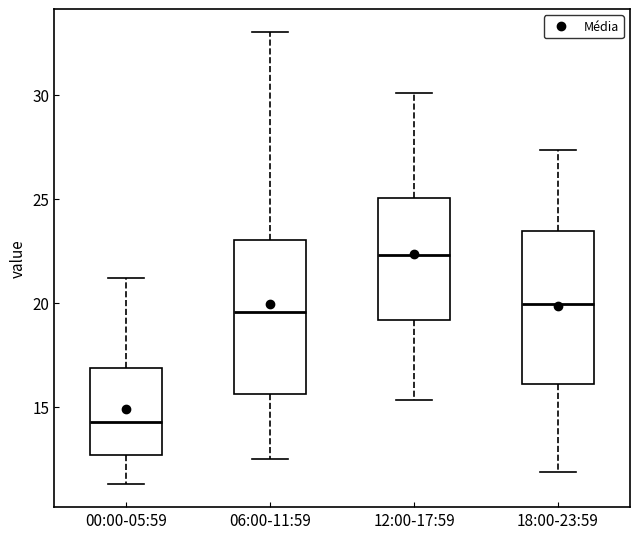

Which box has the lowest median line?

00:00-05:59